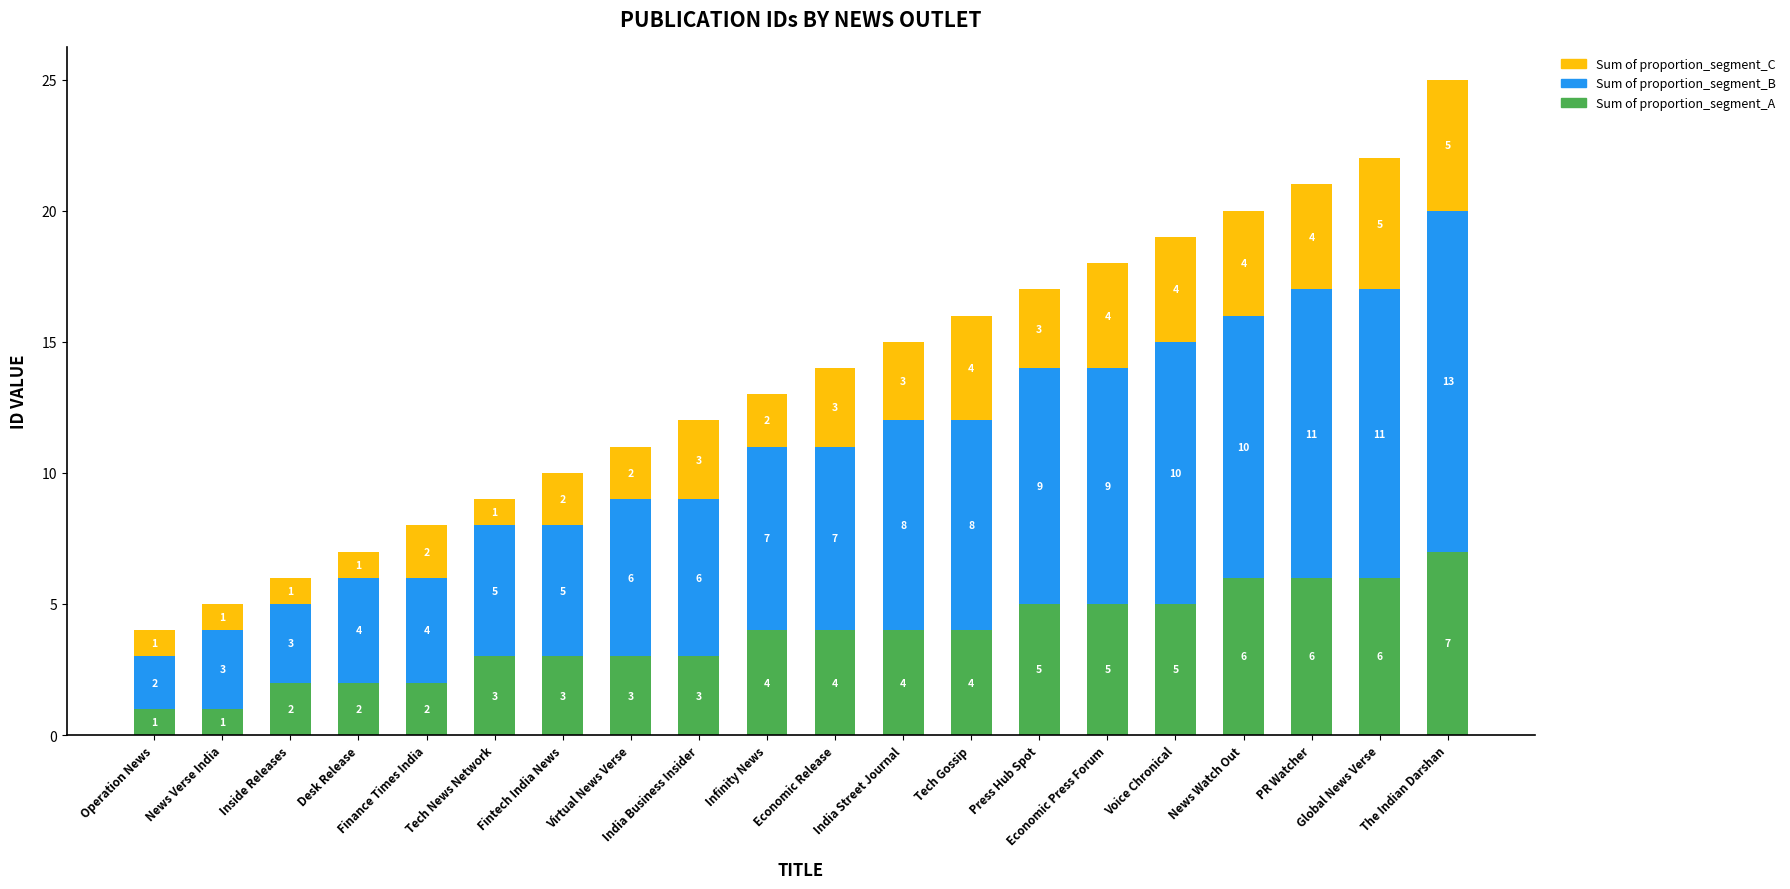

Which category has the highest value in the Sum of proportion_segment_A series?

The Indian Darshan